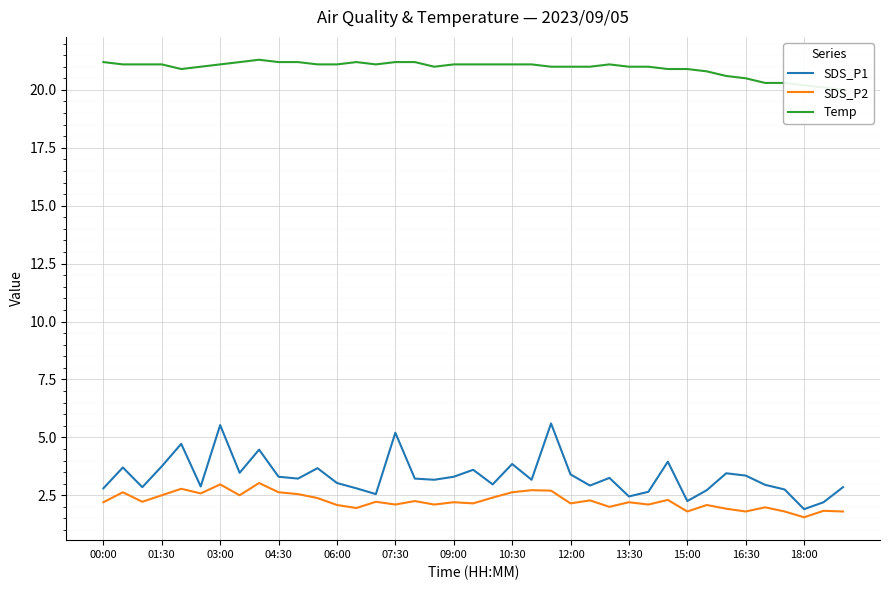

True or false: Temp and SDS_P2 cross at least once.

False